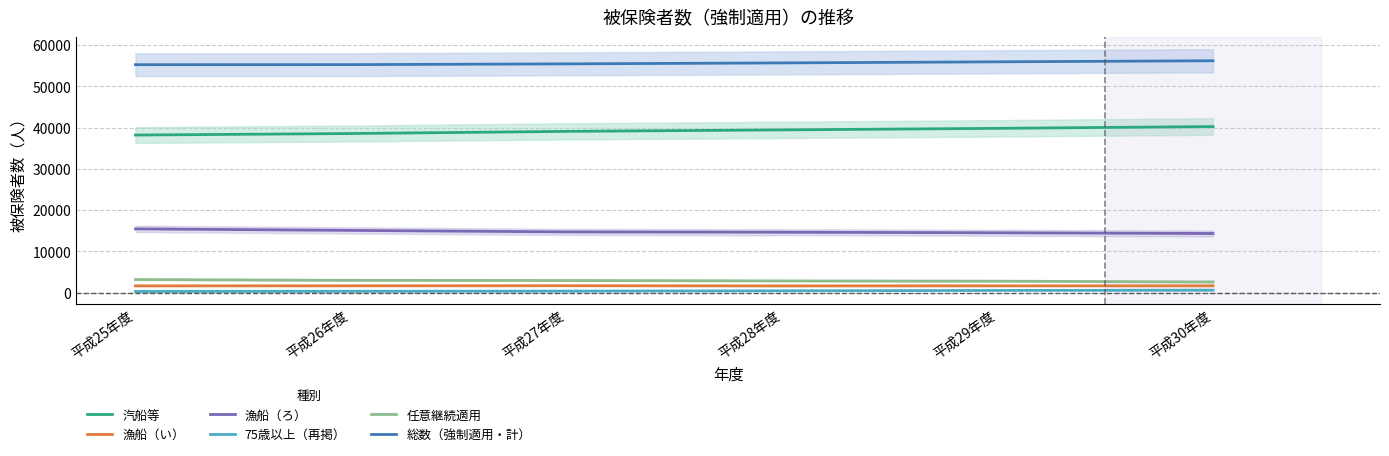

At which label is 汽船等 closest to 39217?

平成27年度